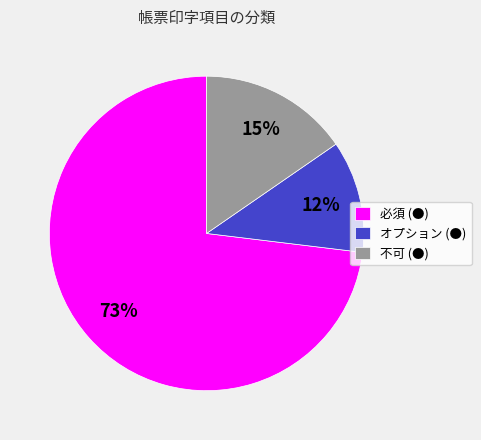

Which has a higher value, オプション (●) or 必須 (●)?

必須 (●)